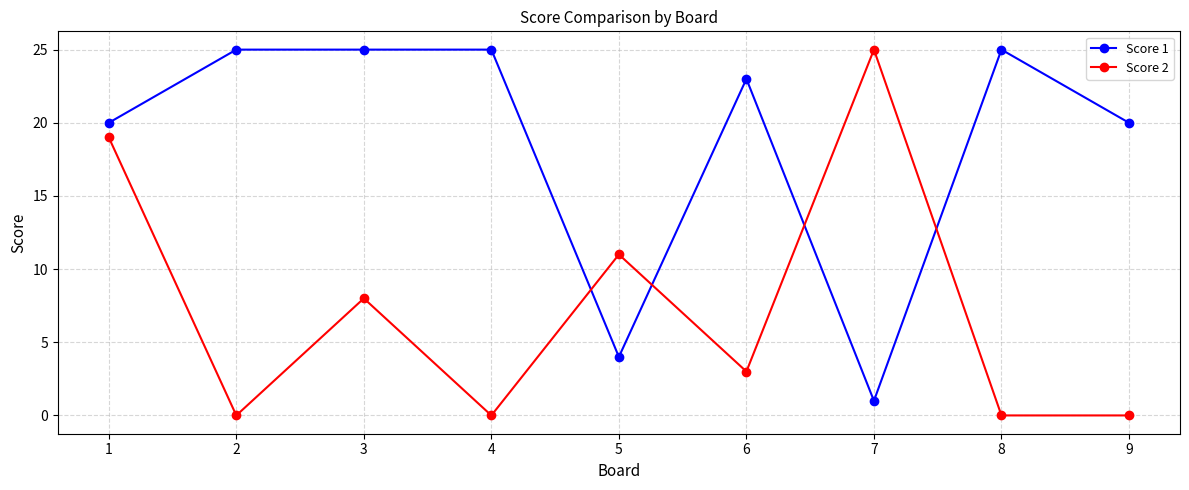

At which label is Score 2 closest to 12?

5